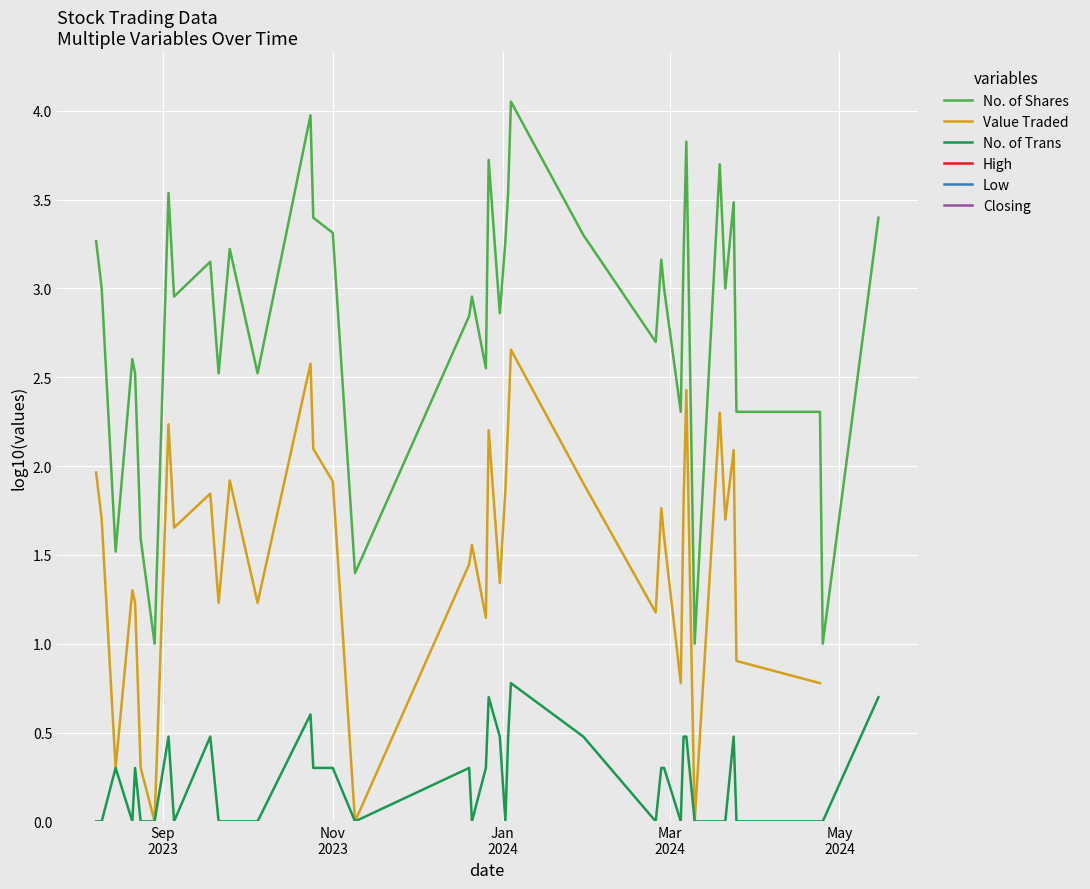

How many interior local valleys does the No. of Shares series have?

13